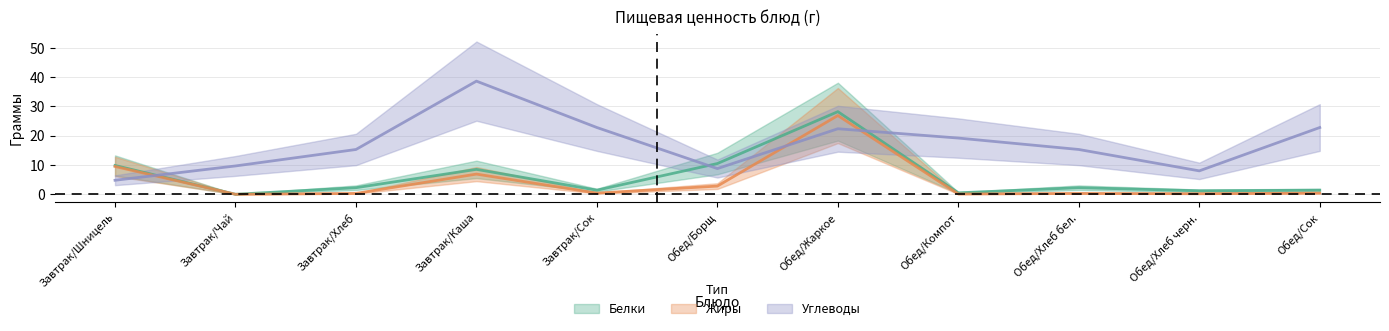

Which category has the highest value across all series?

Завтрак/Каша